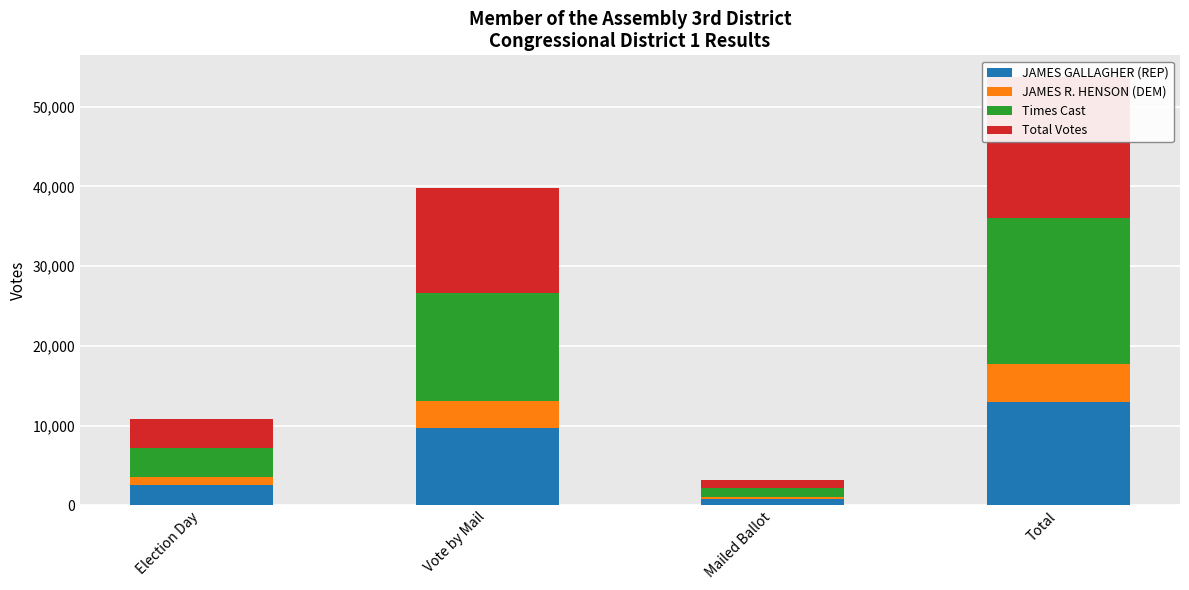

What is the sum of all Times Cast values?

36570